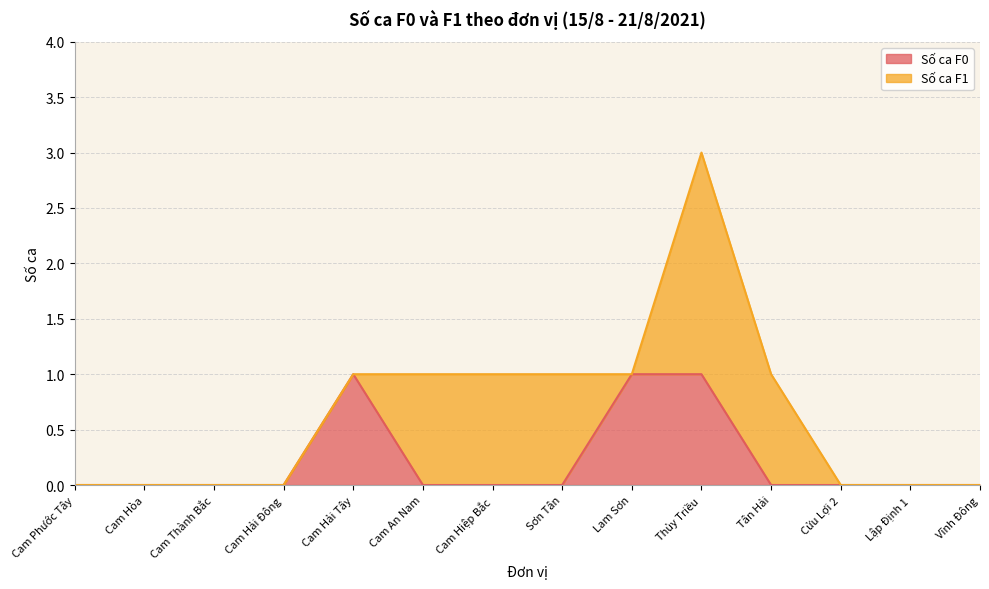

How many interior local peaks (higher than both neighbors) does the data have?

1